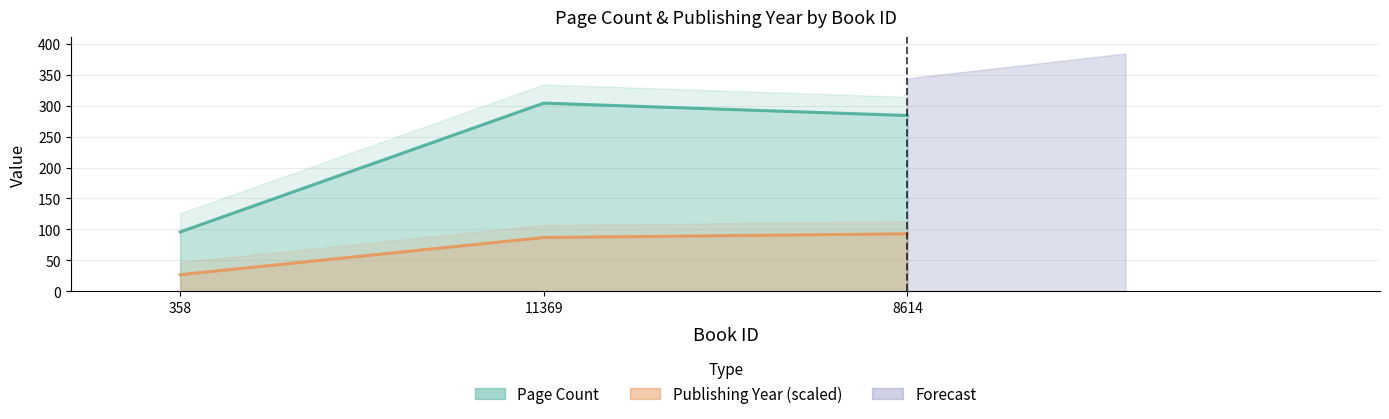

How many data points in pageCount are less than 284?

1